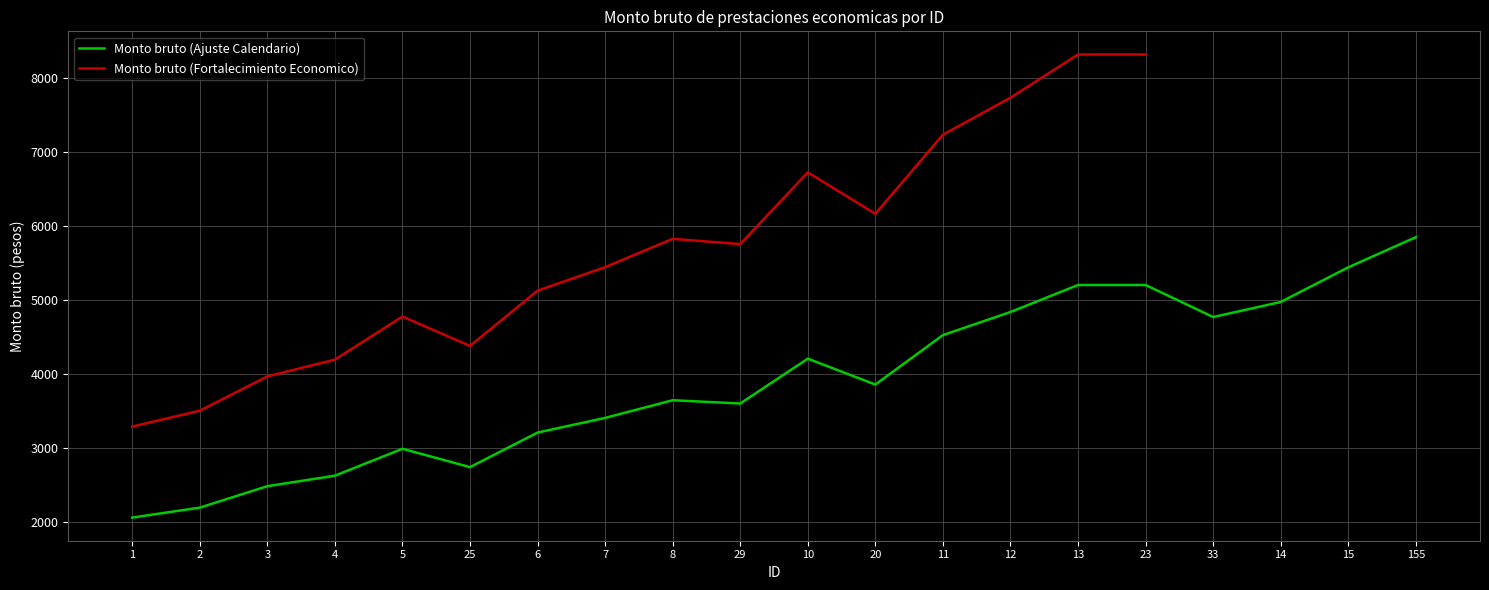

True or false: Monto bruto (Ajuste Calendario) has a value of 8415.3 at 155.

False